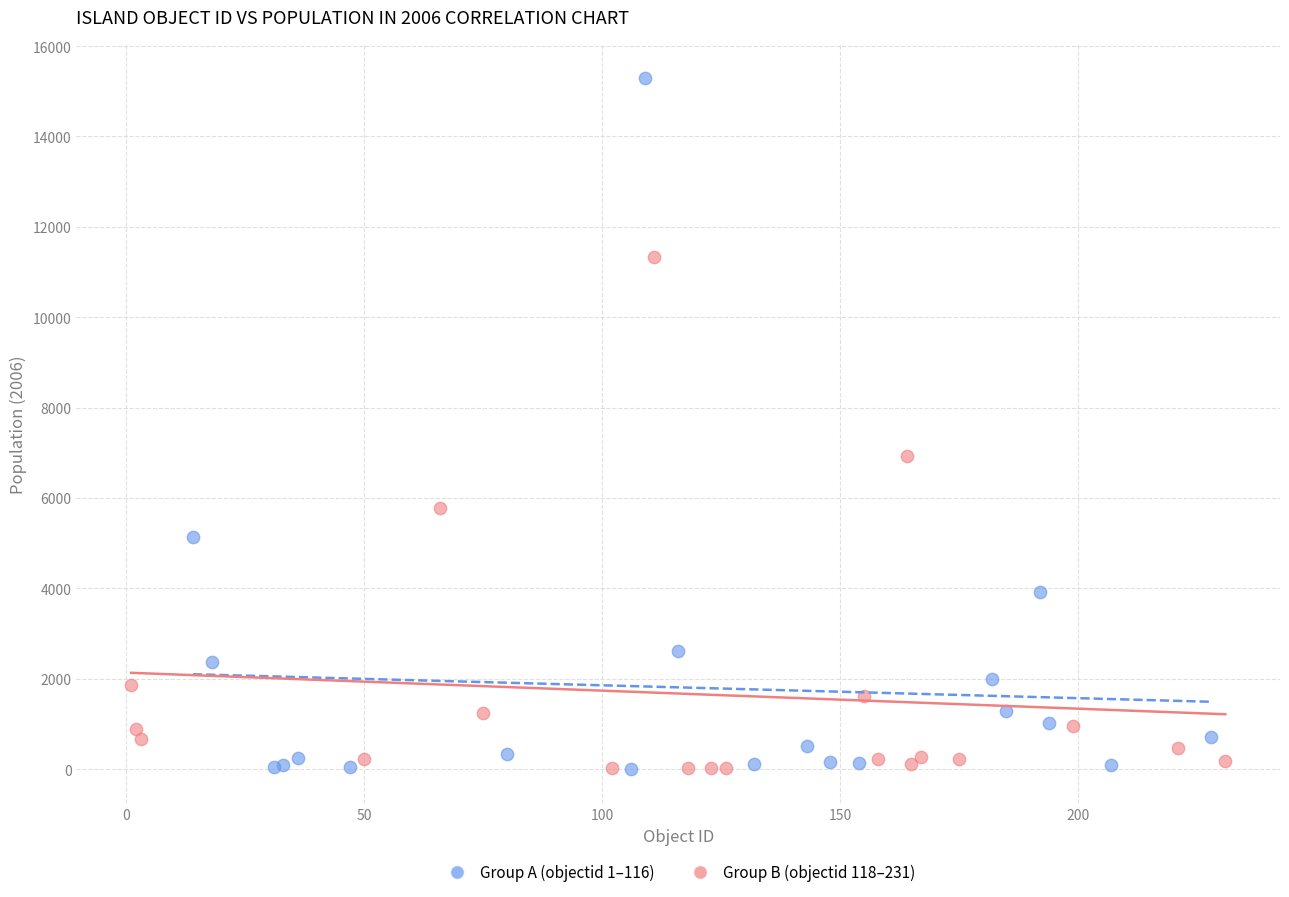

What are all the series names shown in the legend?

Group A (objectid 1–116), Group B (objectid 118–231)